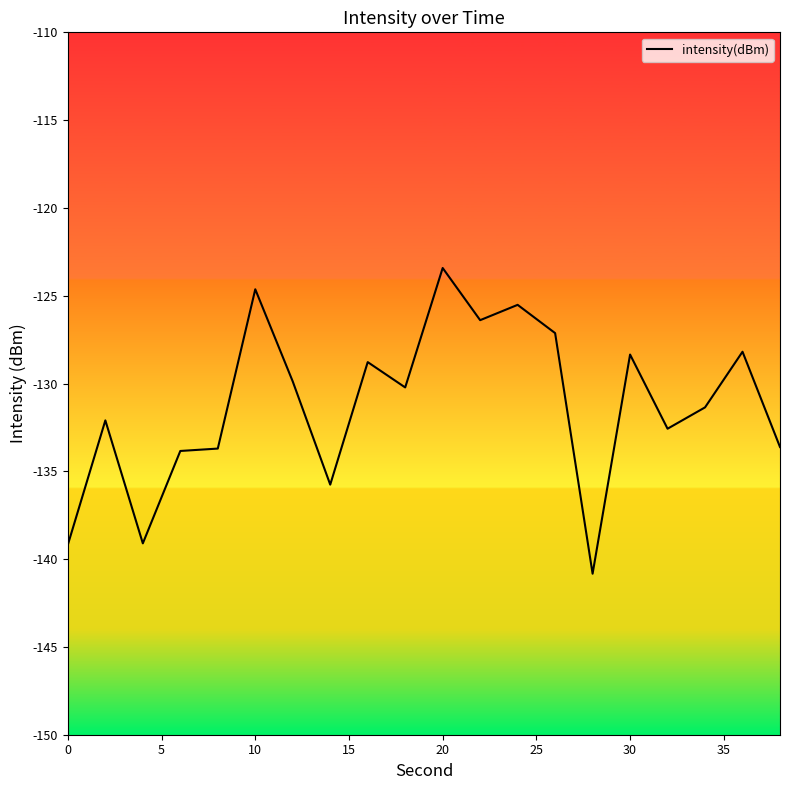

What is the minimum value shown in the chart?

-140.8